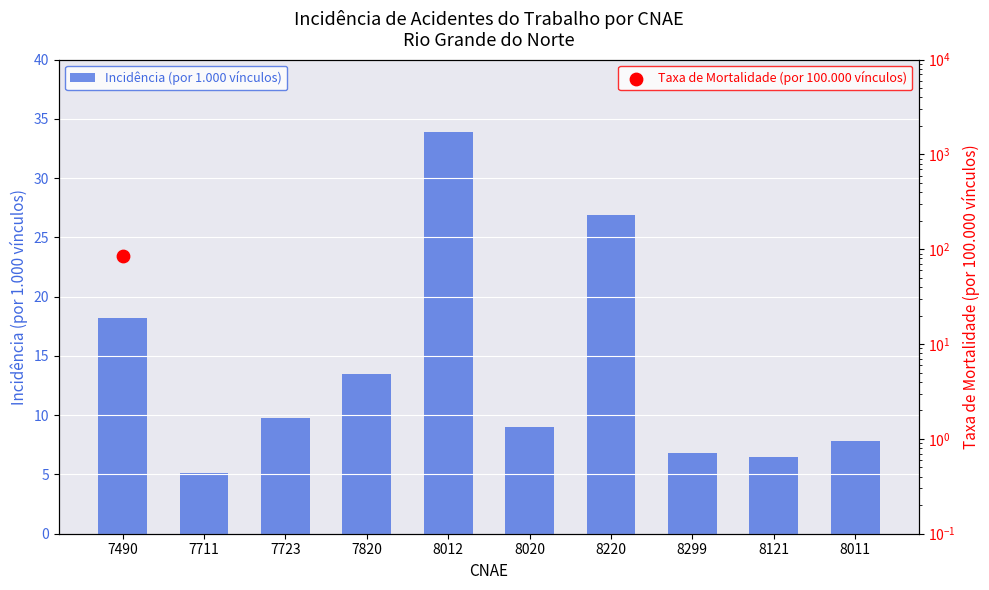

What is the change in value from 7711 to 8012?

+28.8